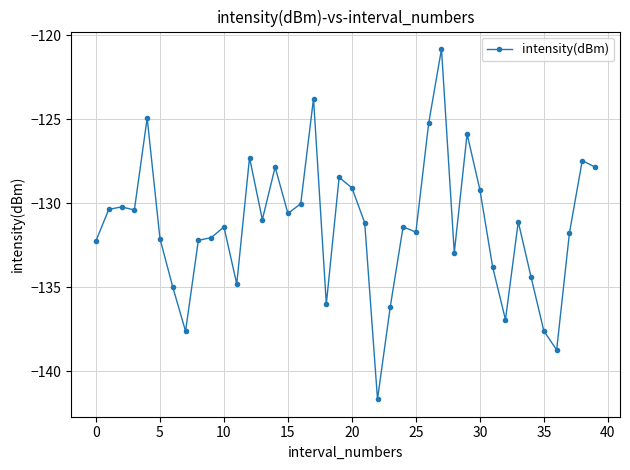

What is the difference between the maximum and second lowest values?

17.9